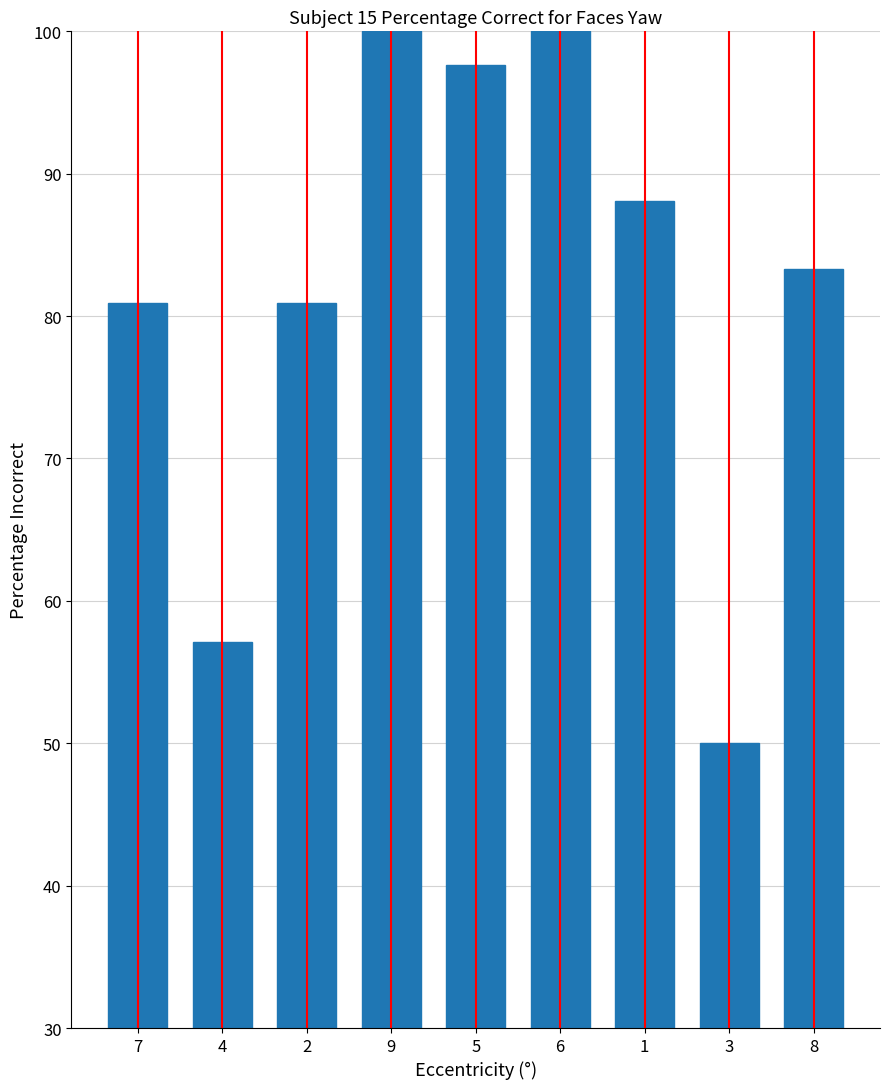

Read the value at 7.

81.0